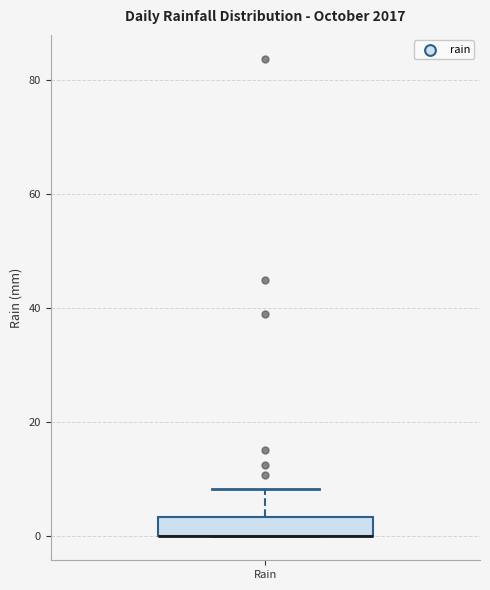

Where is the upper edge of the box for Rain on the y-axis? The values are not printed on the chart, so give them approximately, as read against the axis.

4